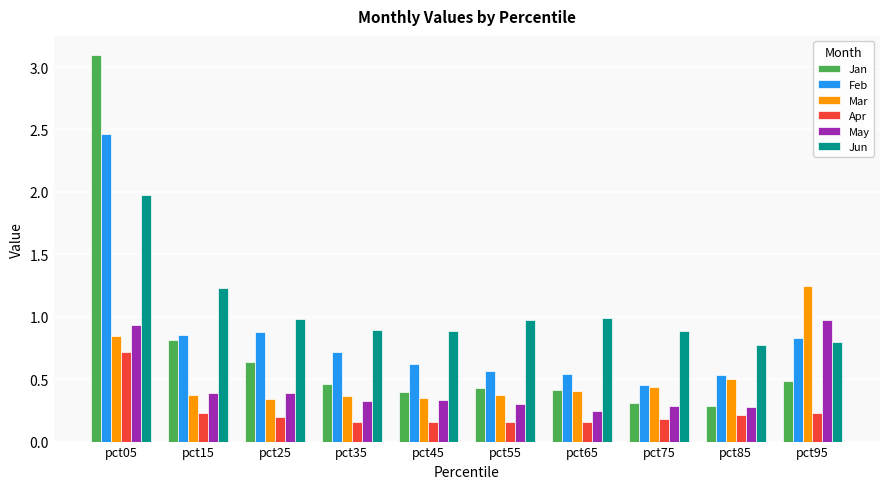

At which label does Mar reach its peak?

pct95